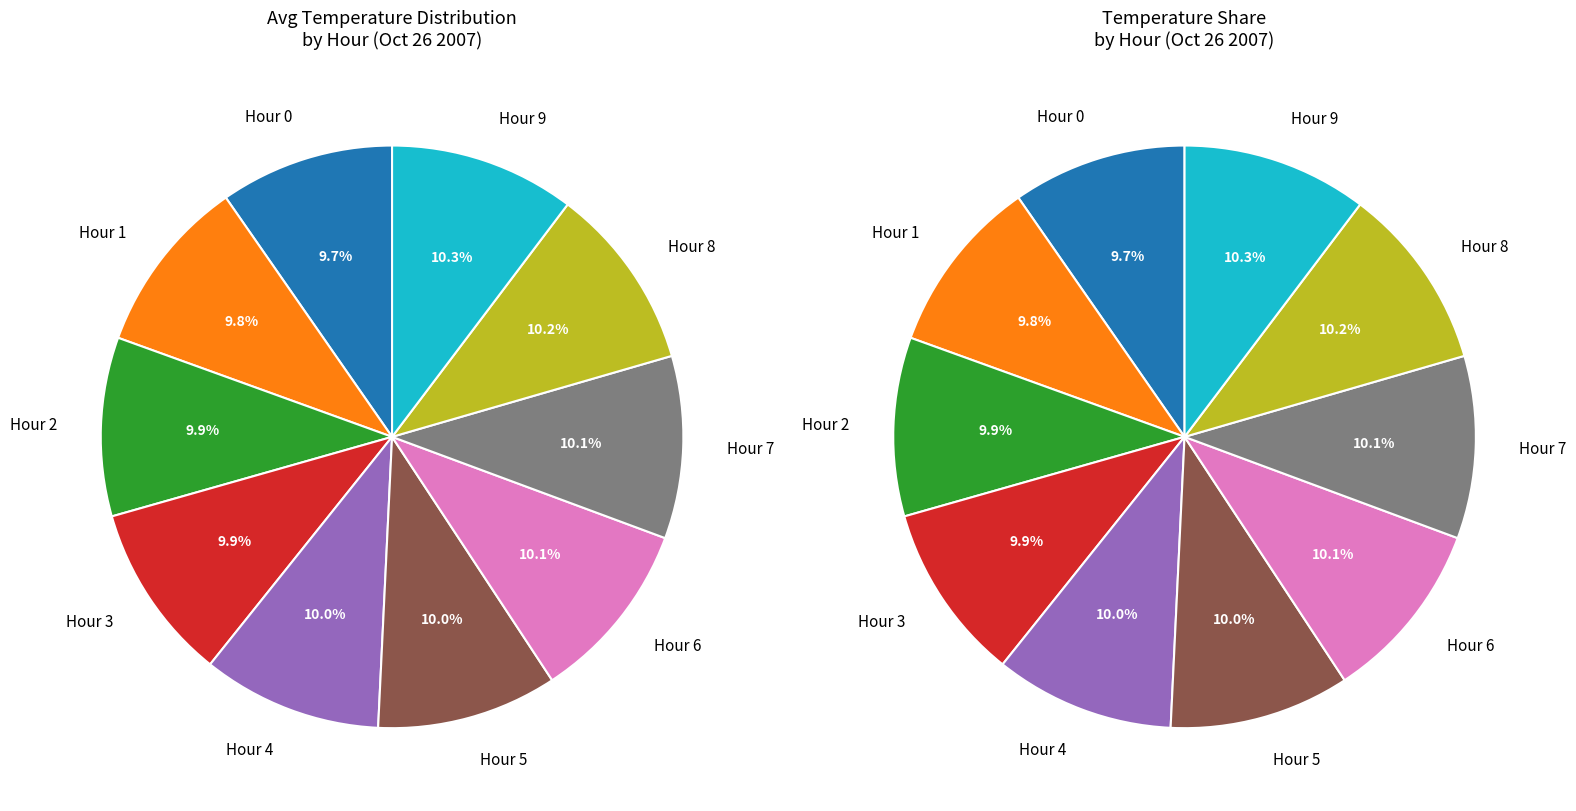

True or false: Hour 5 accounts for 11% of the total.

False